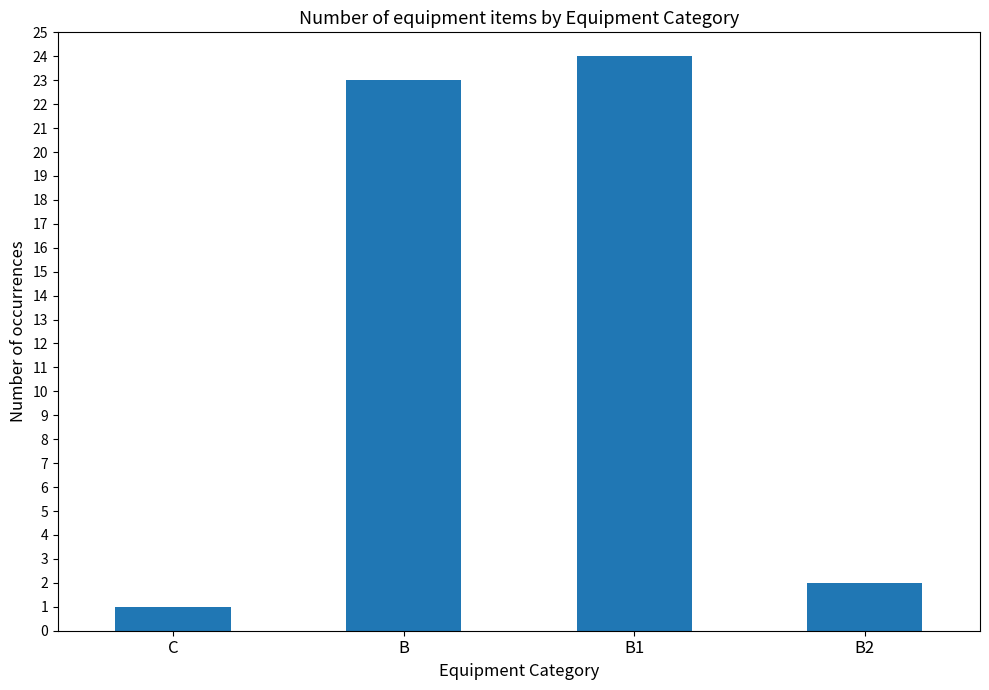

Reading left to right, transcribe all the data shown in this chart.

C=1	B=23	B1=24	B2=2